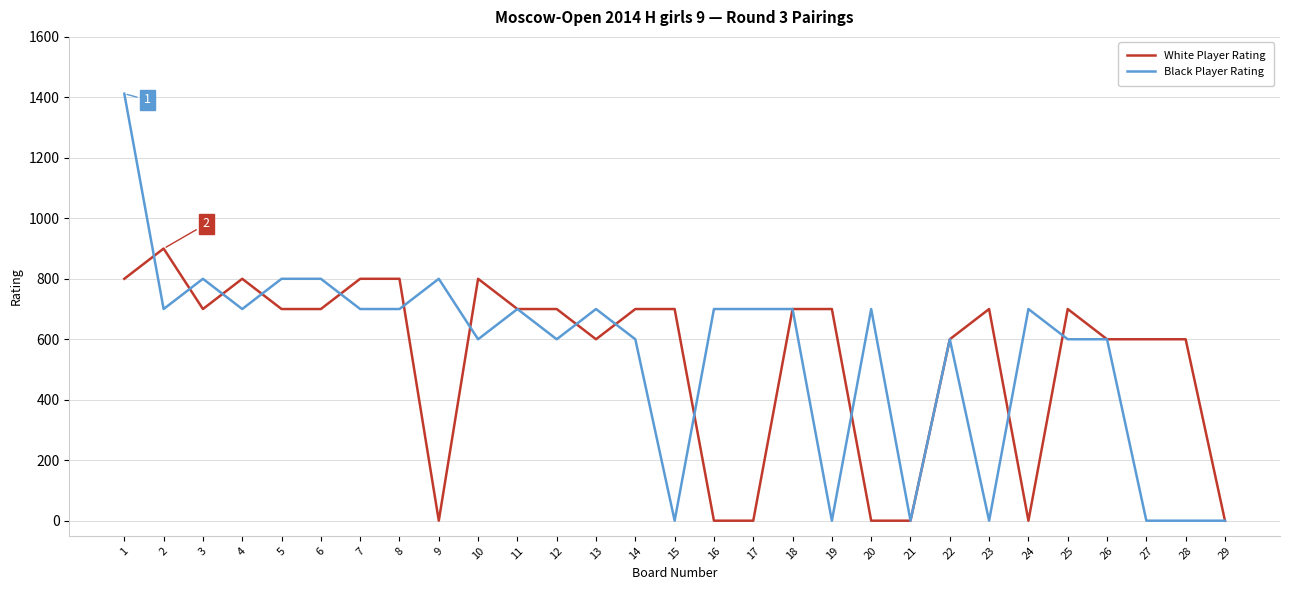

Reading right to left, what are all the values shown in this chart?

White Player Rating: 29=0	28=600	27=600	26=600	25=700	24=0	23=700	22=600	21=0	20=0	19=700	18=700	17=0	16=0	15=700	14=700	13=600	12=700	11=700	10=800	9=0	8=800	7=800	6=700	5=700	4=800	3=700	2=900	1=800
Black Player Rating: 29=0	28=0	27=0	26=600	25=600	24=700	23=0	22=600	21=0	20=700	19=0	18=700	17=700	16=700	15=0	14=600	13=700	12=600	11=700	10=600	9=800	8=700	7=700	6=800	5=800	4=700	3=800	2=700	1=1412